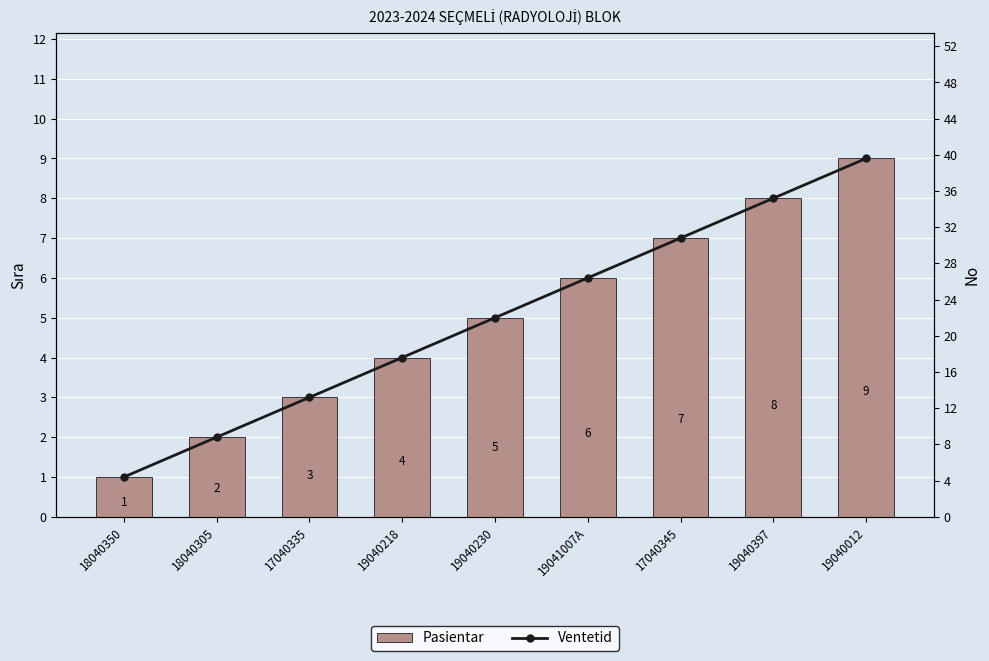

Rank the categories by Pasientar value from highest to lowest.

19040012, 19040397, 17040345, 19041007A, 19040230, 19040218, 17040335, 18040305, 18040350